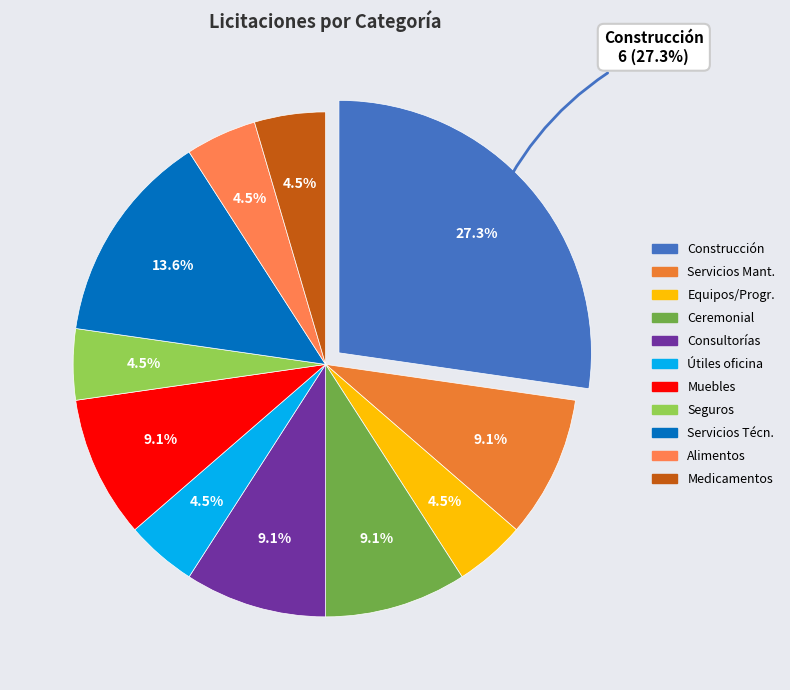

Is it true that Construcción, Restauración, Reconstrucción is 15% of the pie?

False